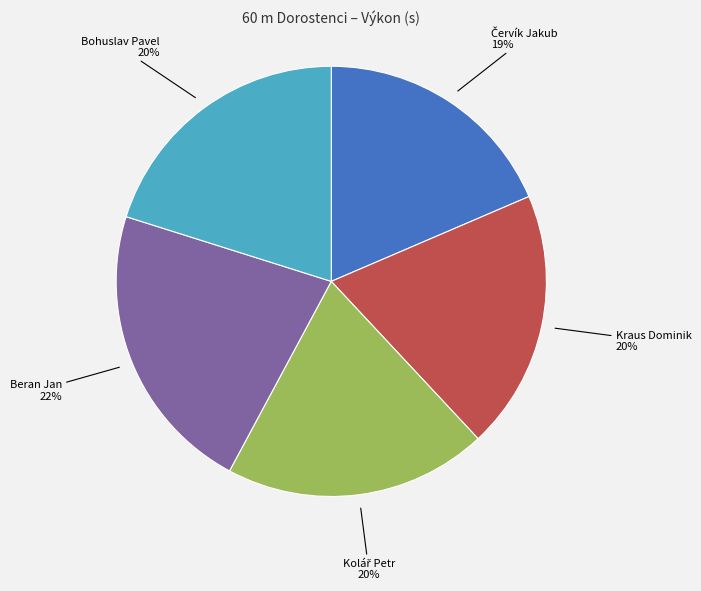

To the nearest percent, what is the difference between the largest and smallest slice percentages?

3%